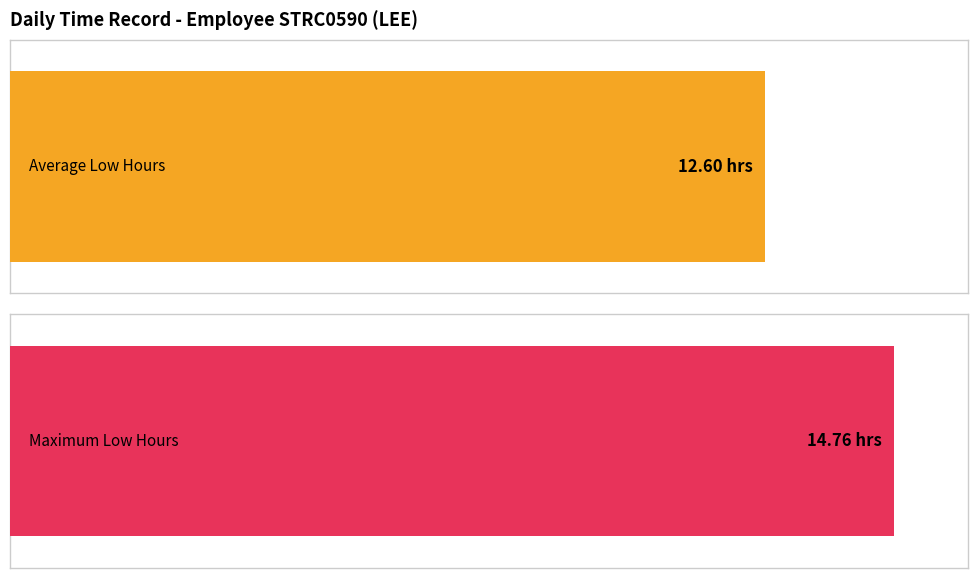

Is it true that Low (hours) equals 18.3 at 17-Tue?

False